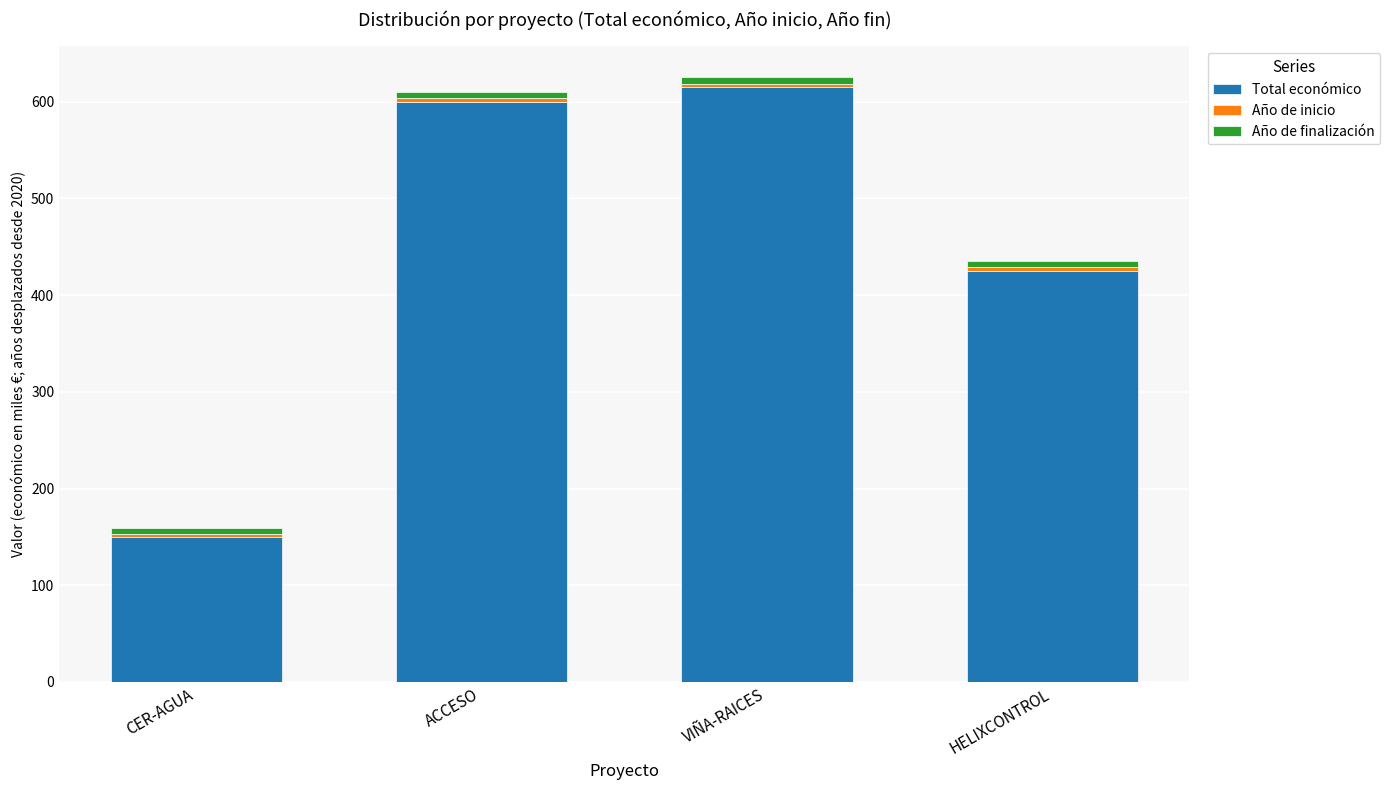

How many series are shown in this chart?

3